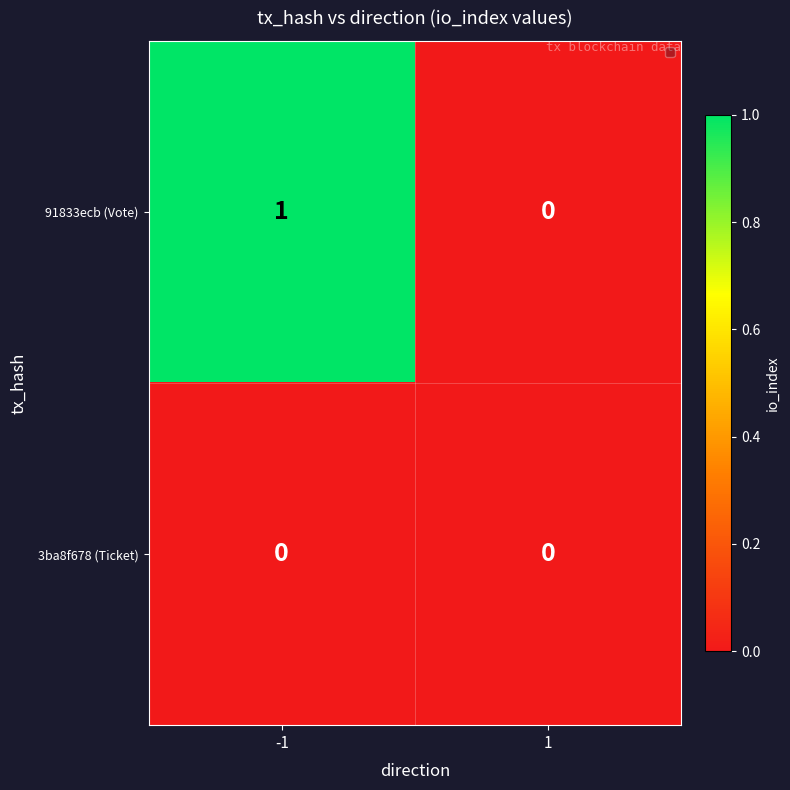

Which series has the largest total across all categories?

91833ecb (Vote)